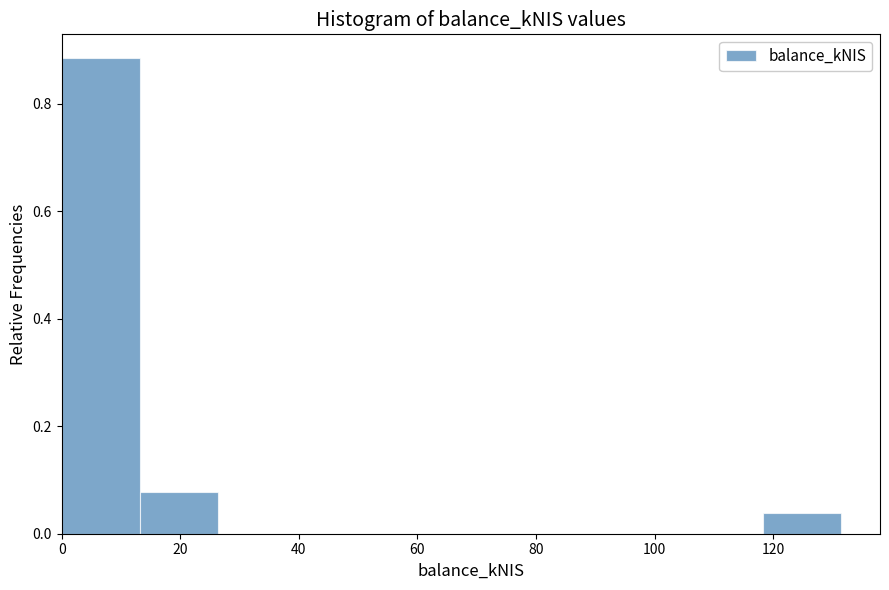

Reading left to right, list every bar in this chart as the range it spans on the x-axis followed by its height. Neither the bar edges nor the heights are printed on the chart, so give them approximately, as read against the axes.

0 to 14: 0.88
14 to 26: 0.08
26 to 40: 0
40 to 52: 0
52 to 66: 0
66 to 78: 0
78 to 92: 0
92 to 106: 0
106 to 118: 0
118 to 132: 0.04